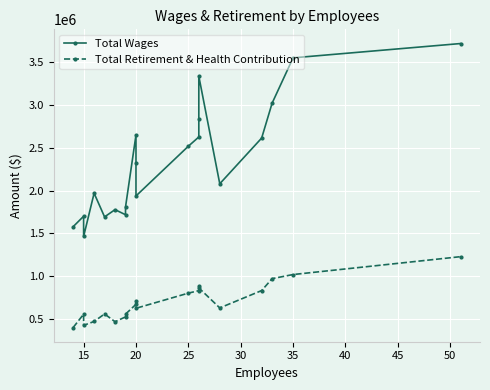

What is the average value of the Total Retirement & Health Contribution series?

702856